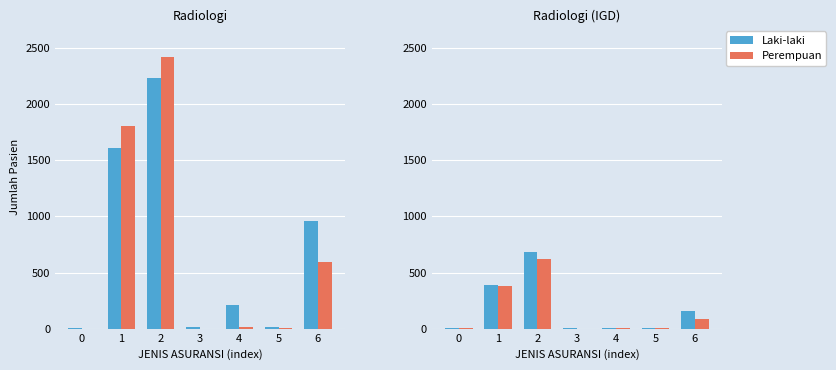

What is the sum of the JUMLAH (PEREMPUAN) values at 4 and 0?

6